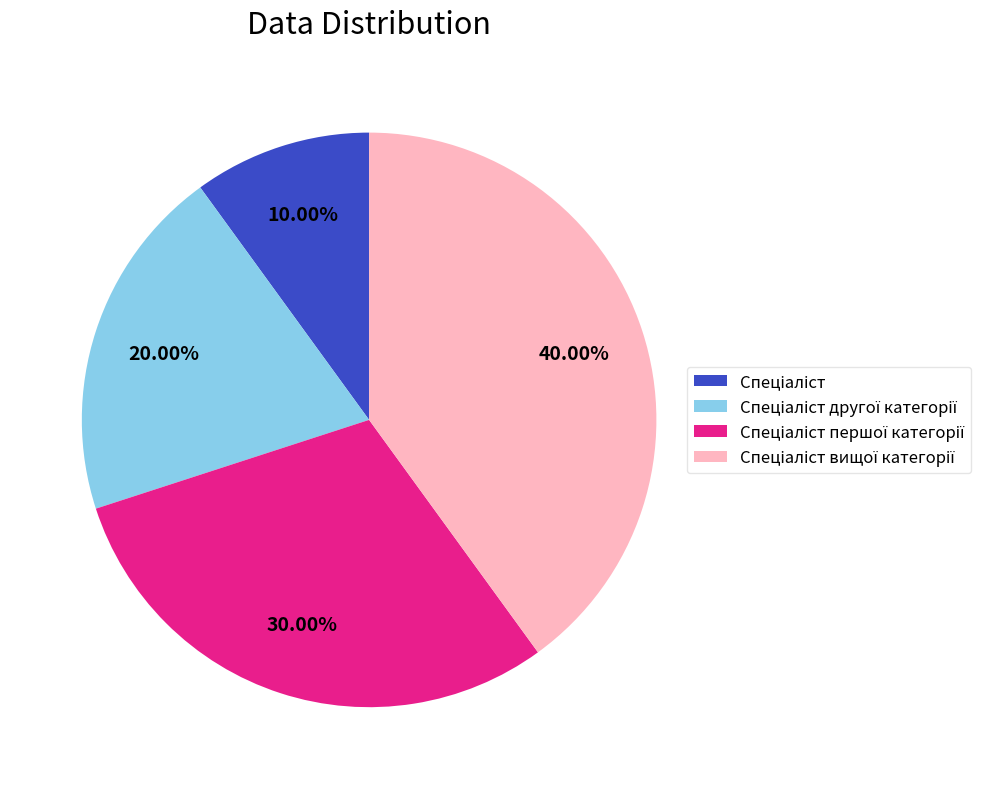

Does any single category account for the majority?

No